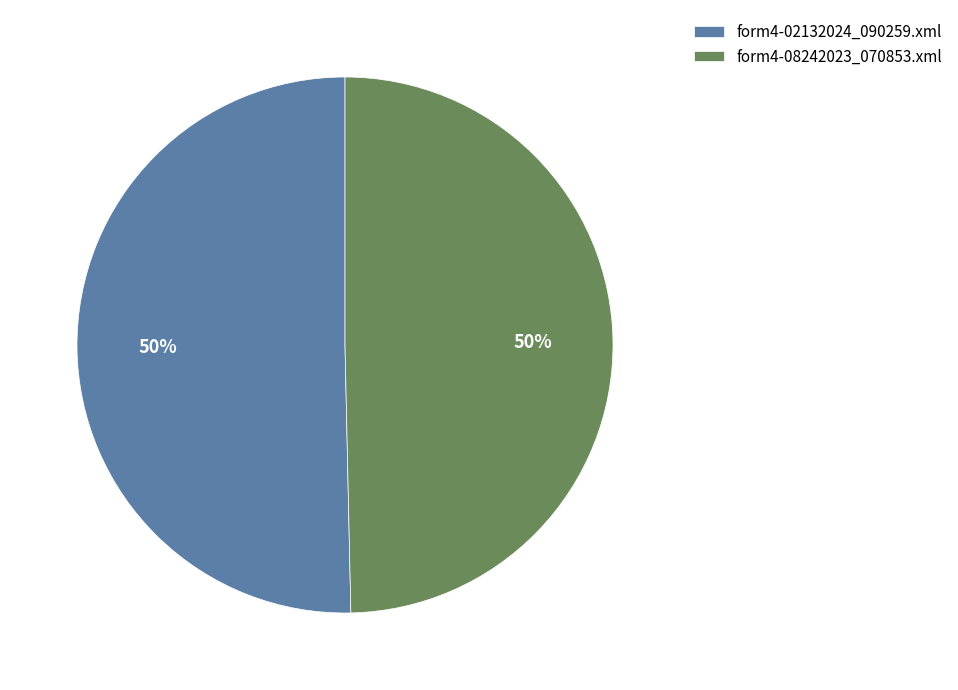

To the nearest percent, what is the combined percentage of form4-08242023_070853.xml and form4-02132024_090259.xml?

100%